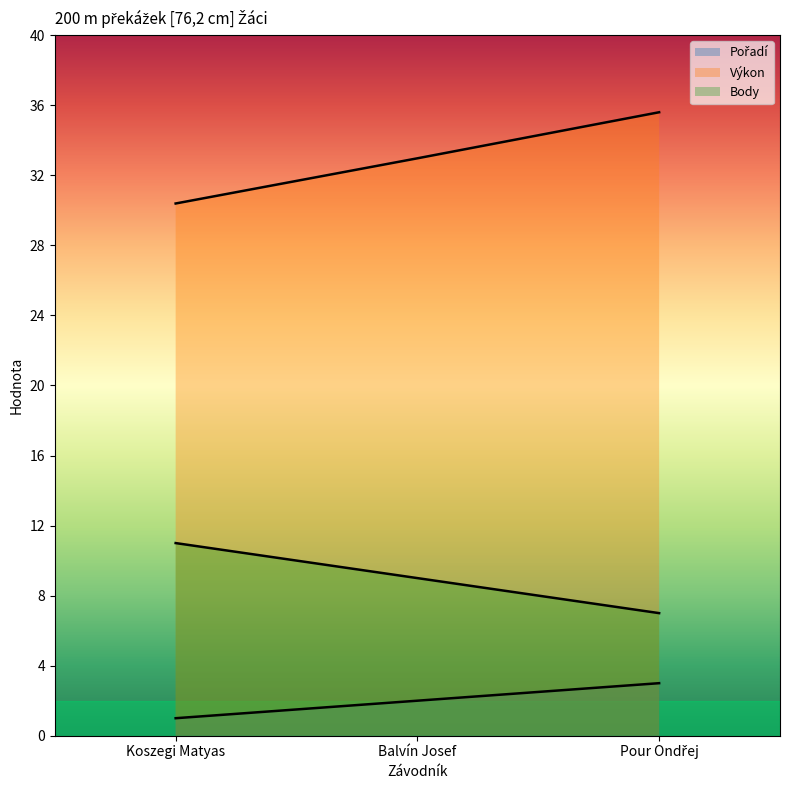

The Body series shows 7.0 at Pour Ondřej. True or false?

True